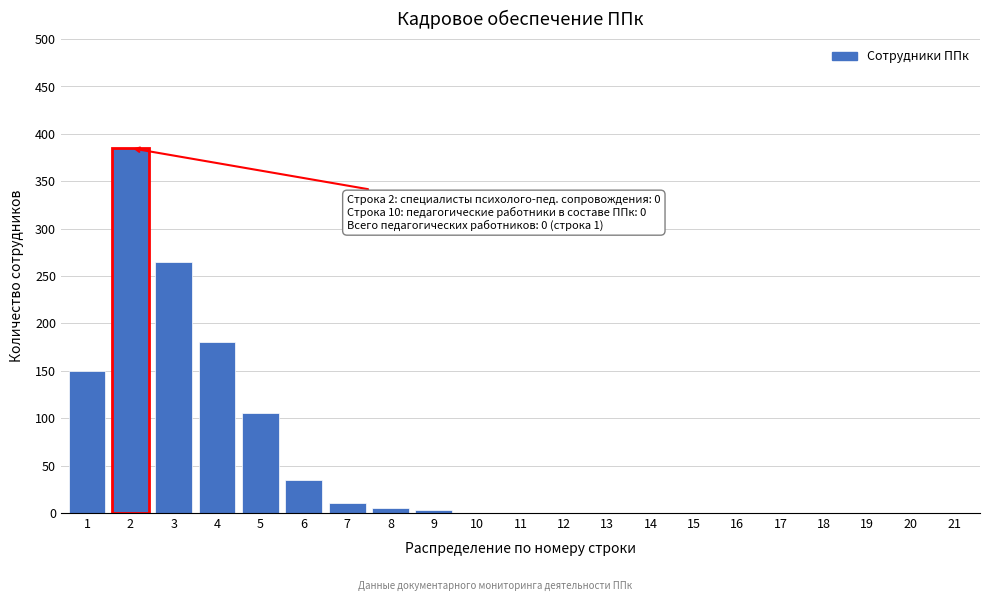

Reading left to right, transcribe all the data shown in this chart.

1=150	2=385	3=265	4=180	5=105	6=35	7=10	8=5	9=3	10=0	11=0	12=0	13=0	14=0	15=0	16=0	17=0	18=0	19=0	20=0	21=0